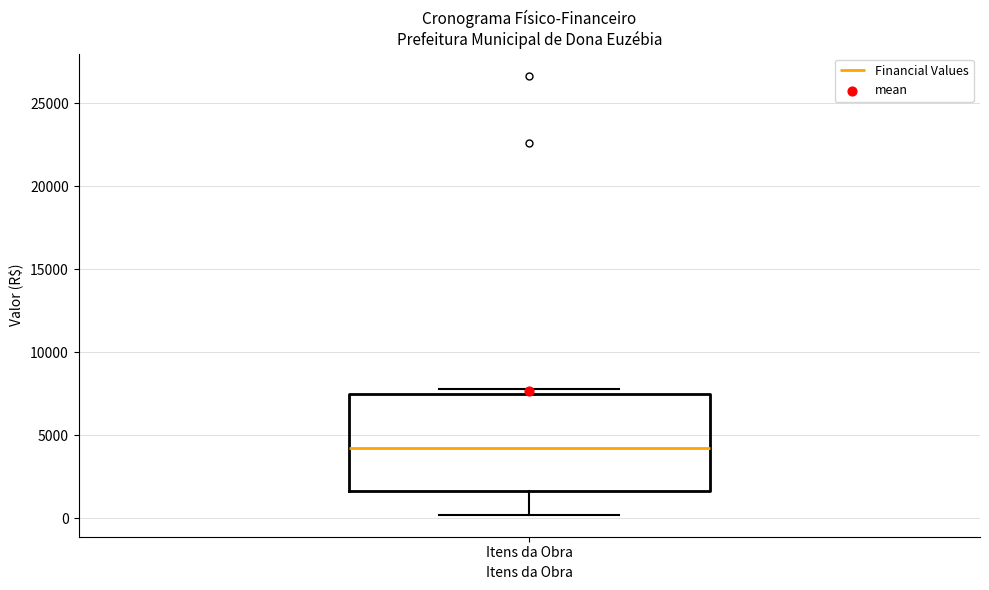

Read this box plot against the y-axis: the position of the median line, the range covered by the box, and the ends of both whiskers. The values are not printed on the chart, so give them approximately, as read against the axis.

median 4000, box 1500 to 7500, whiskers 0 to 8000